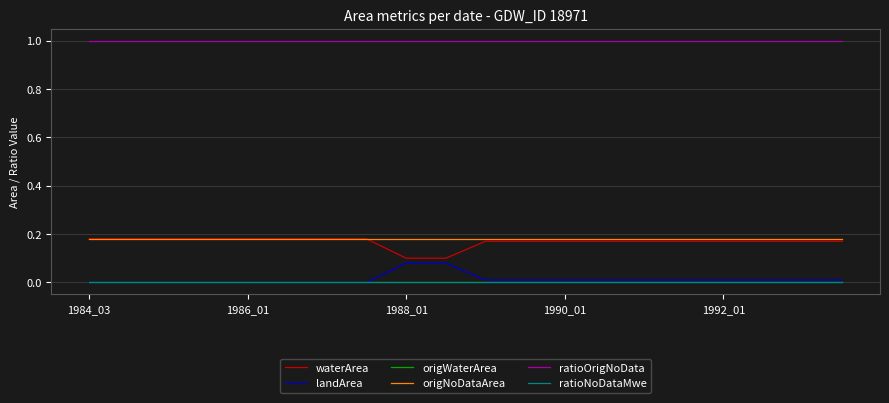

True or false: origWaterArea and landArea cross at least once.

False